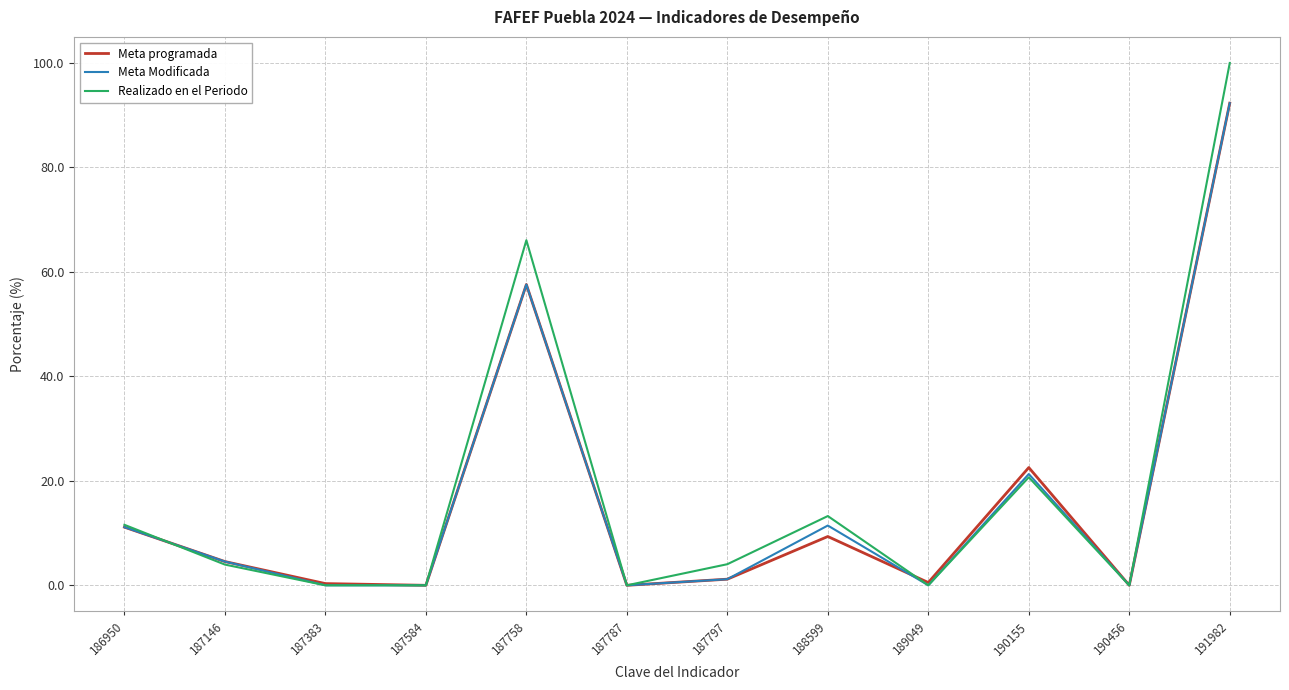

At which category does Realizado en el Periodo reach its first local peak?

187758